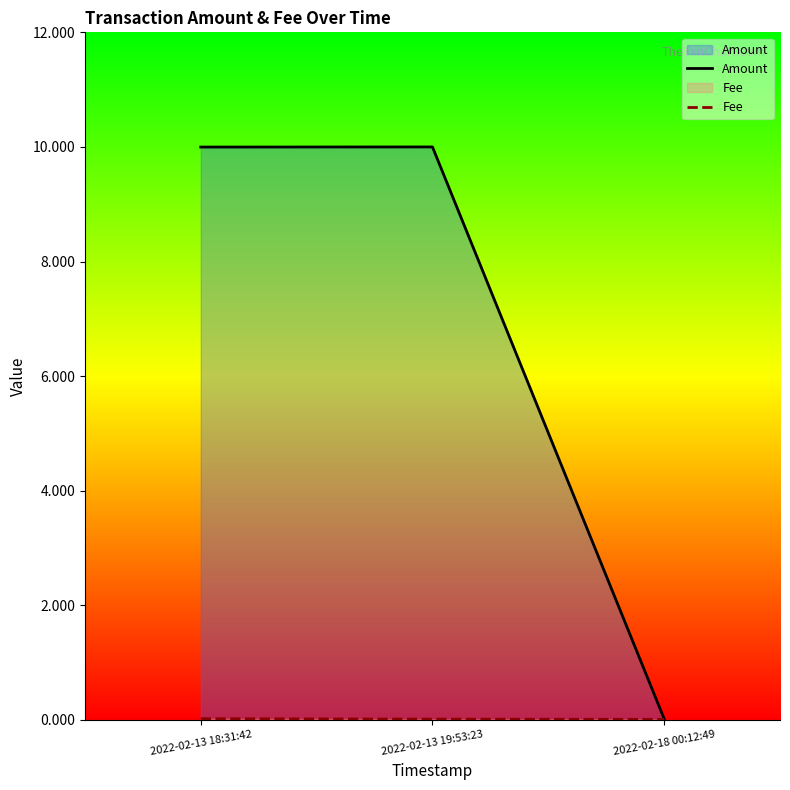

At which label is Fee closest to 0?

2022-02-18 00:12:49